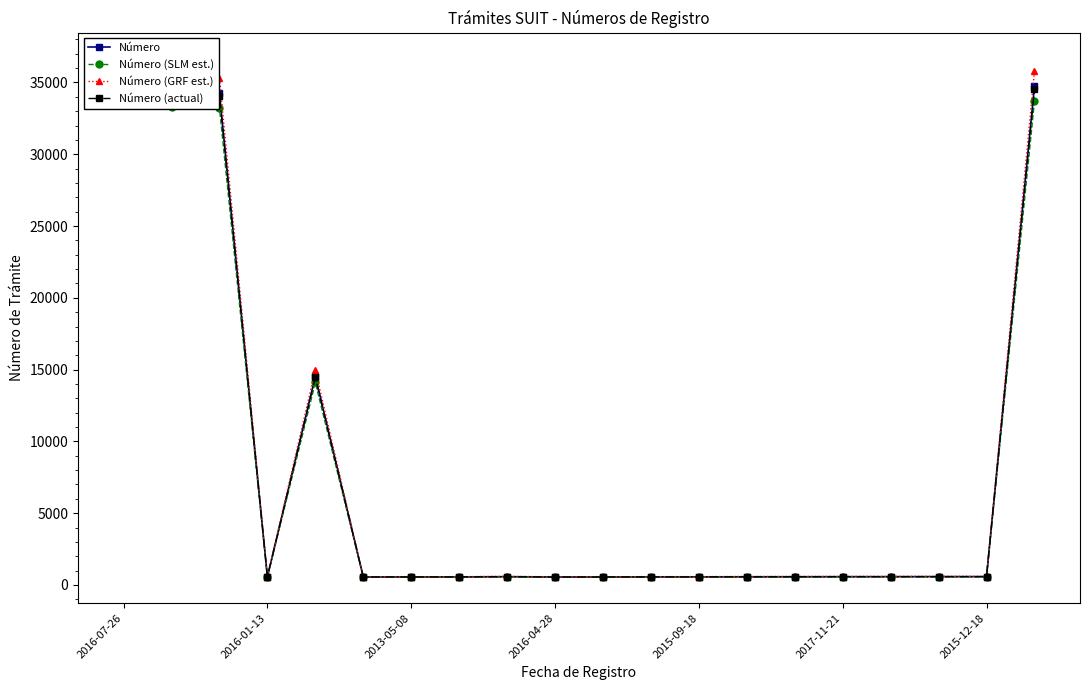

What is the value of the Número (actual) point at the 14th from the left?

569.1